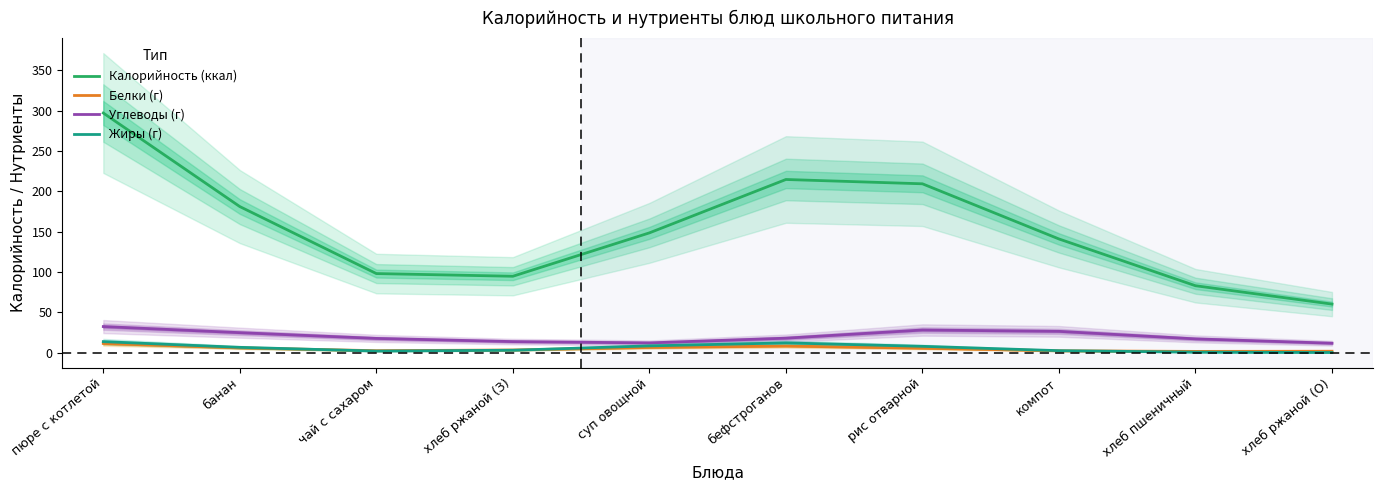

What is the label of the 4th point from the left?

хлеб ржаной (З)